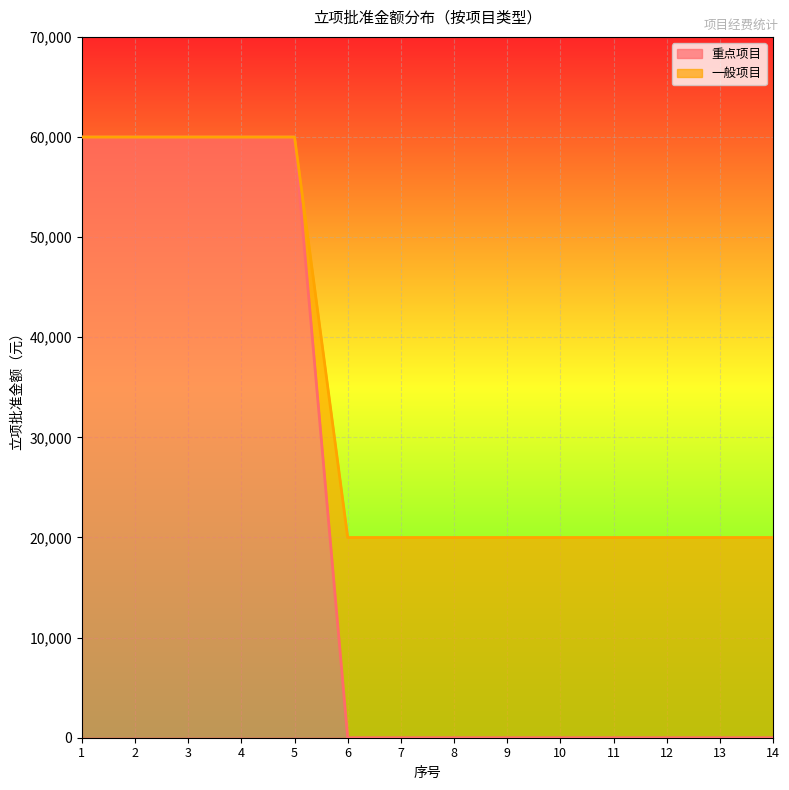

Is the value of 重点项目 at 6 greater than the value of 一般项目 at 12?

No